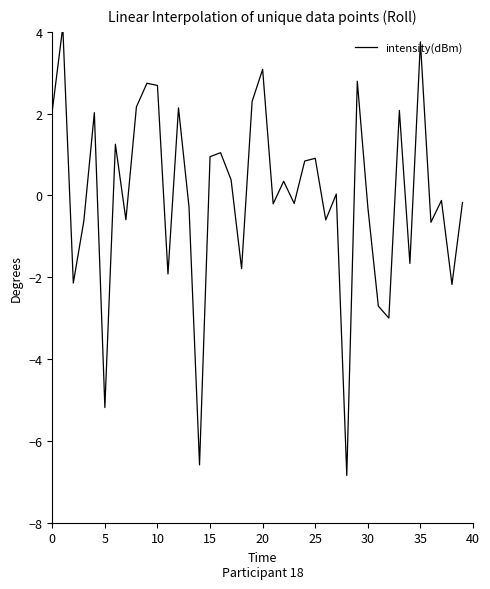

True or false: the data has more than 1 interior local peaks.

True